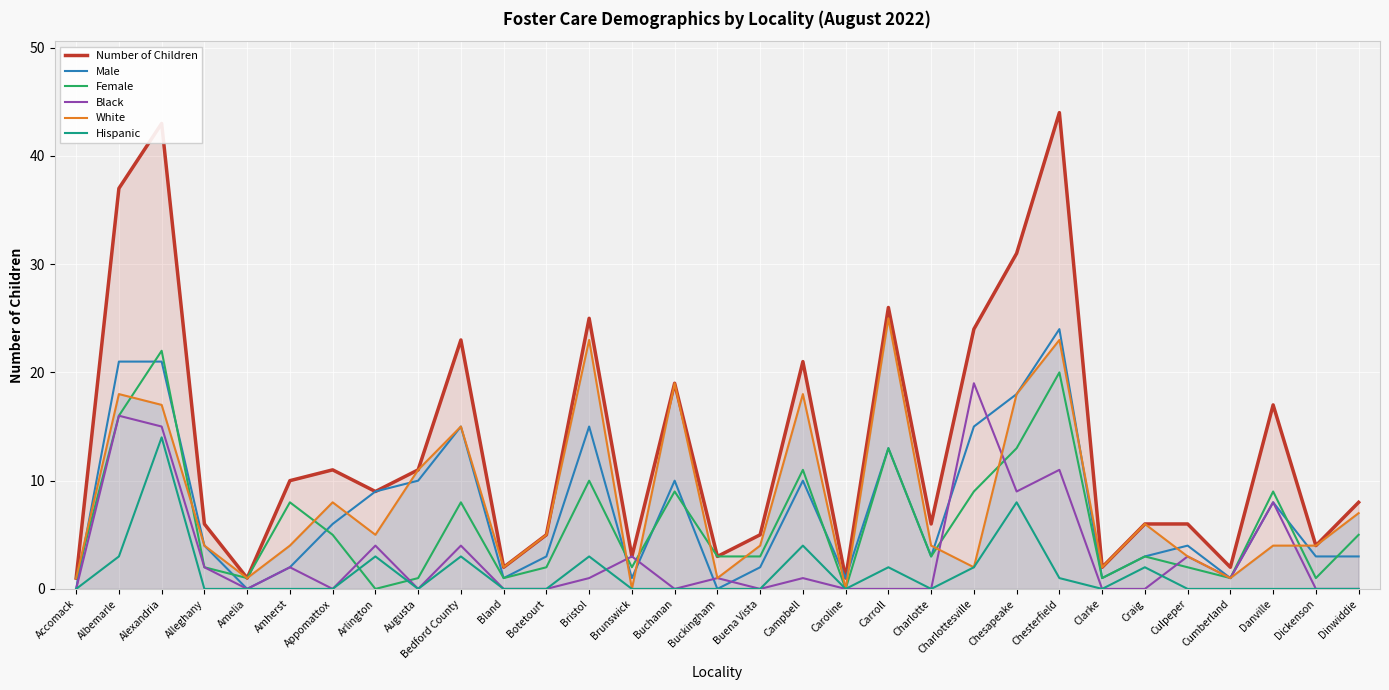

Count the number of data series in this chart.

6